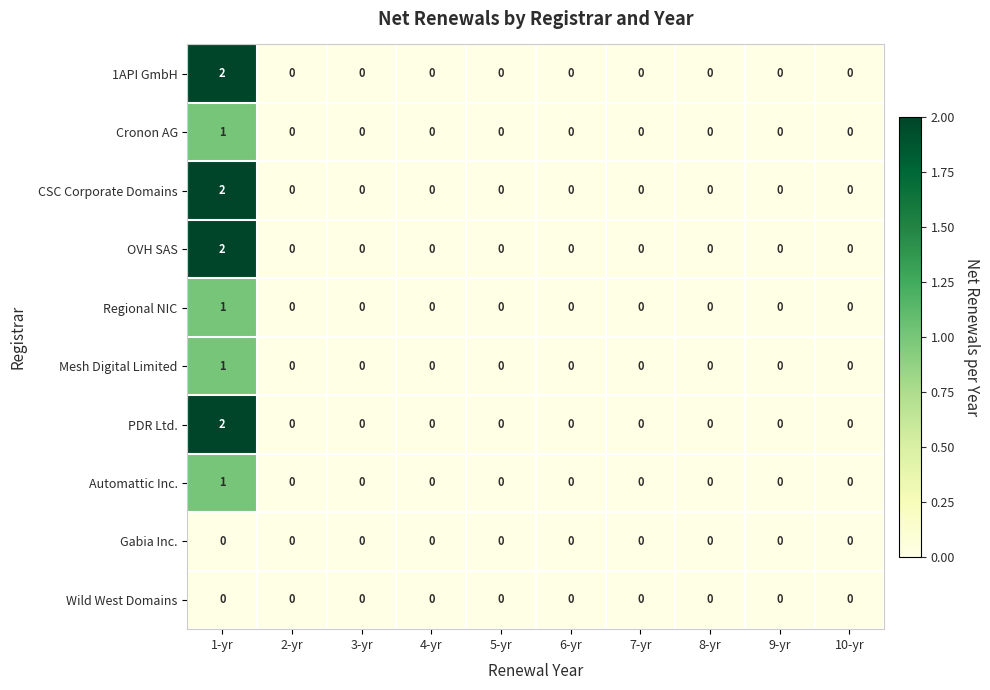

How many distinct data groups are displayed?

10